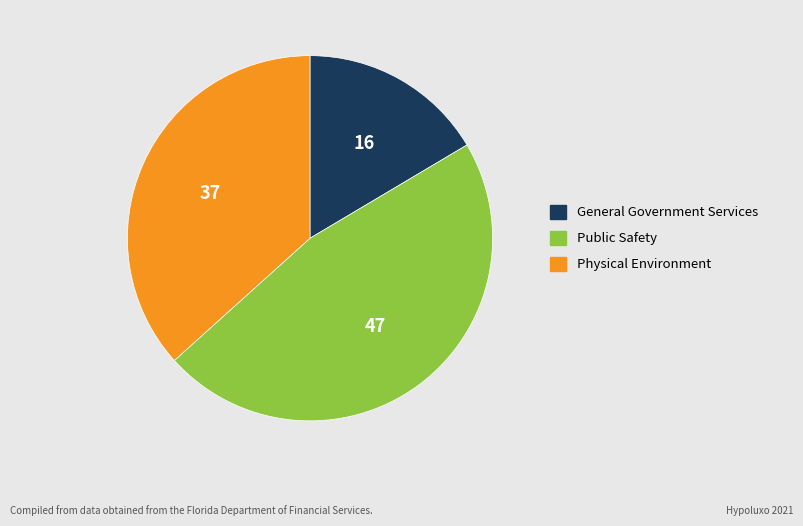

Approximately how many times larger is the value at Public Safety compared to General Government Services?

2.8